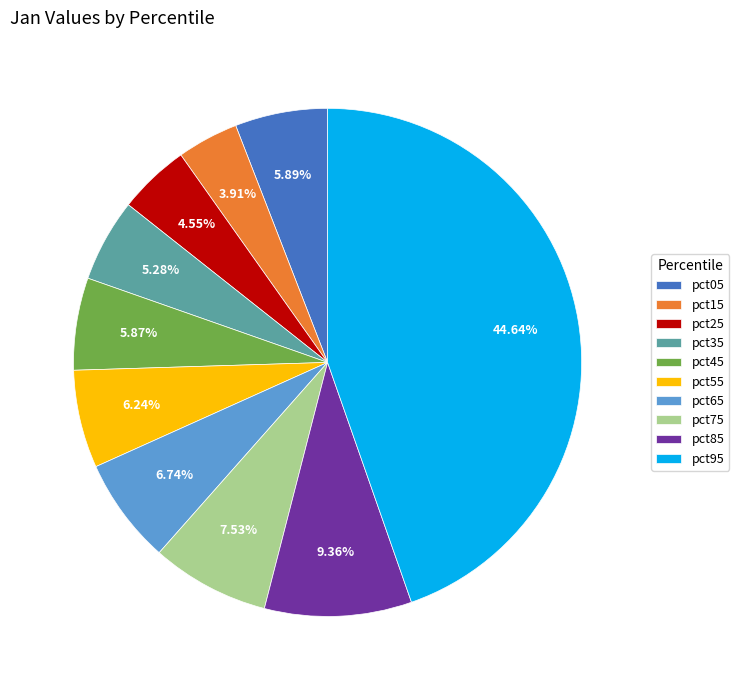

What is the largest slice in the pie chart?

pct95